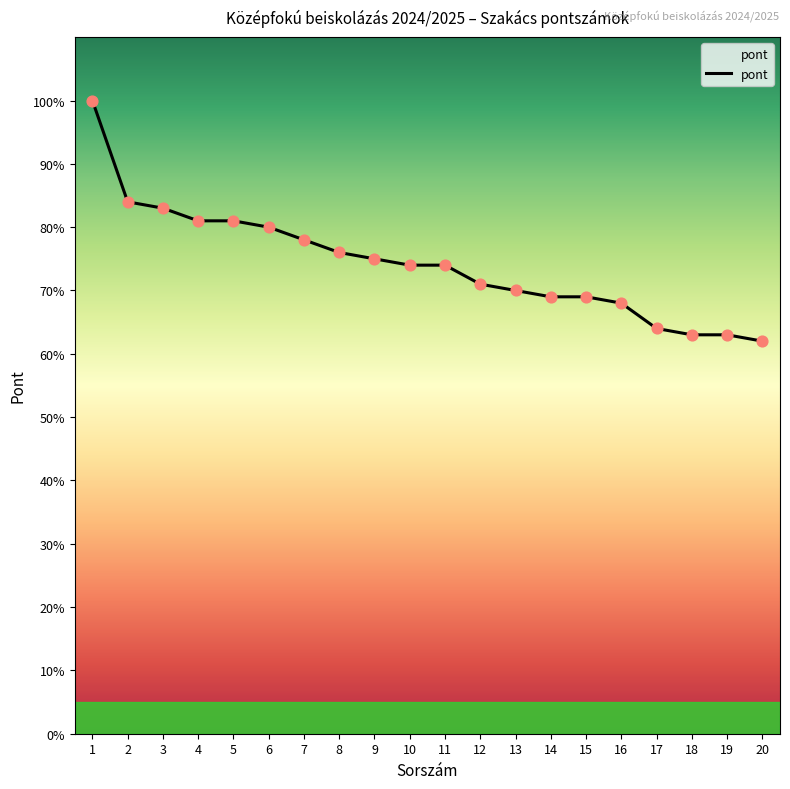

What is the change in value from 2 to 12?

-13